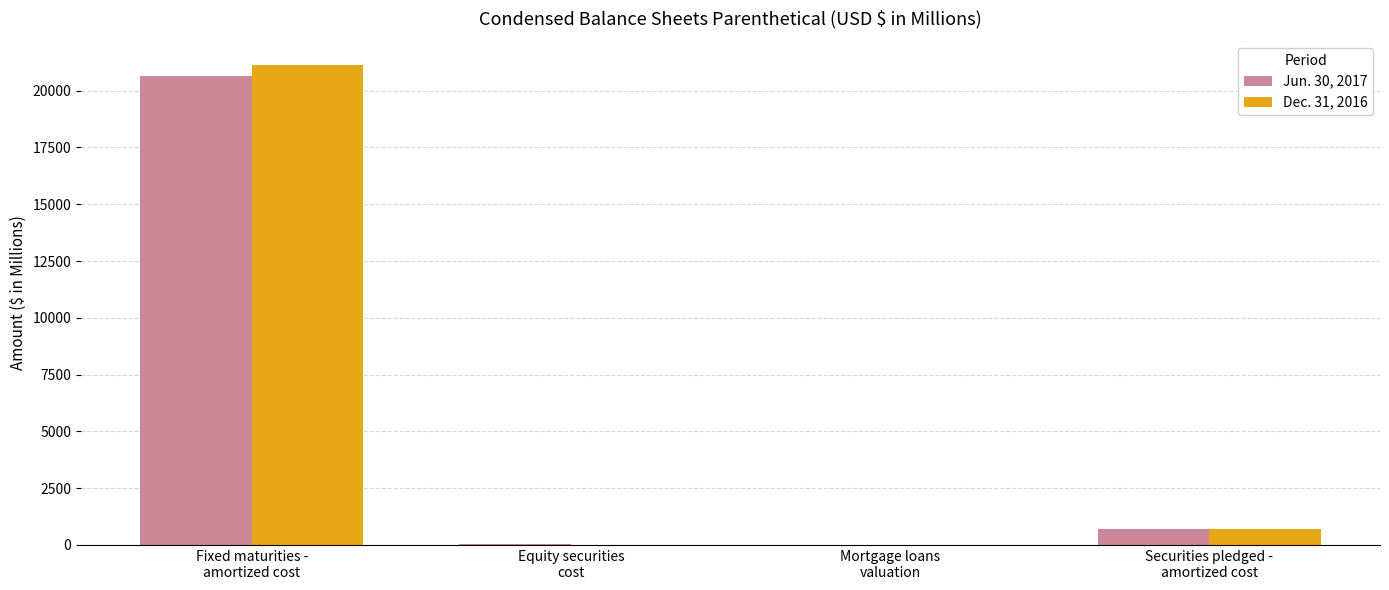

What are all the series names shown in the legend?

Jun. 30, 2017, Dec. 31, 2016